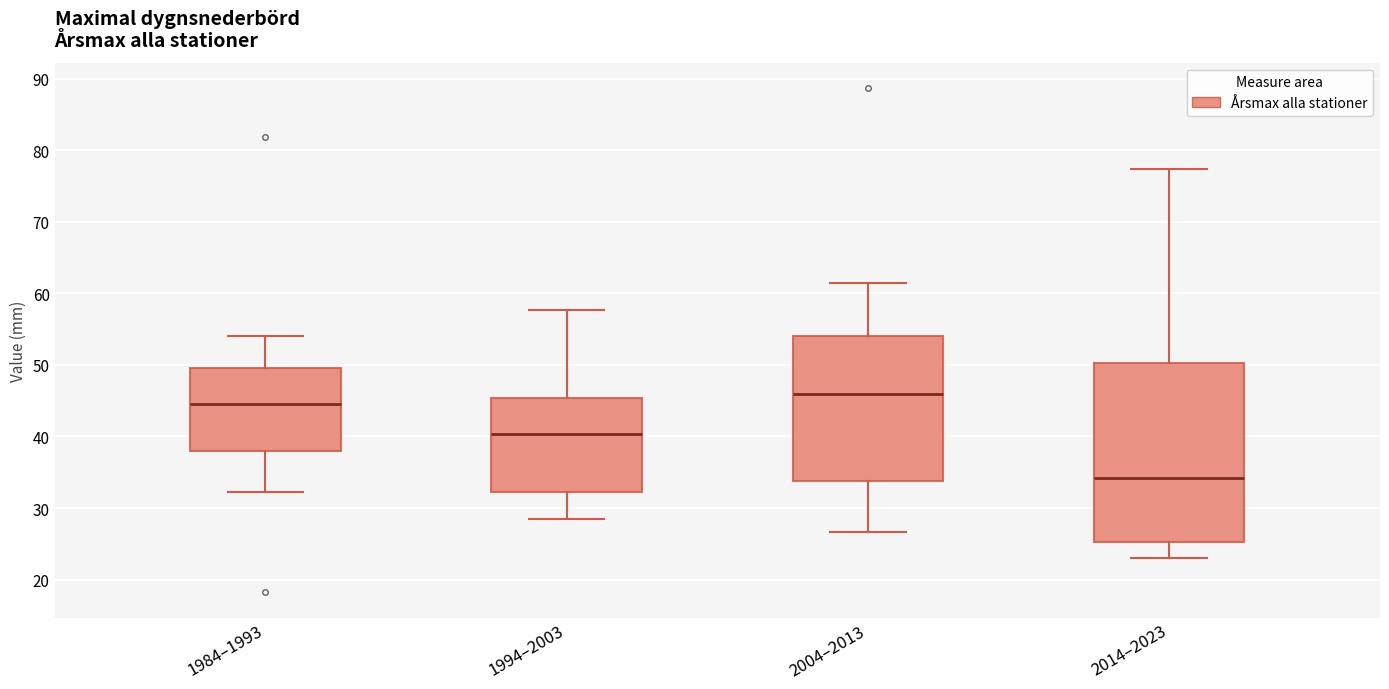

Which box's median line is the lowest?

2014–2023